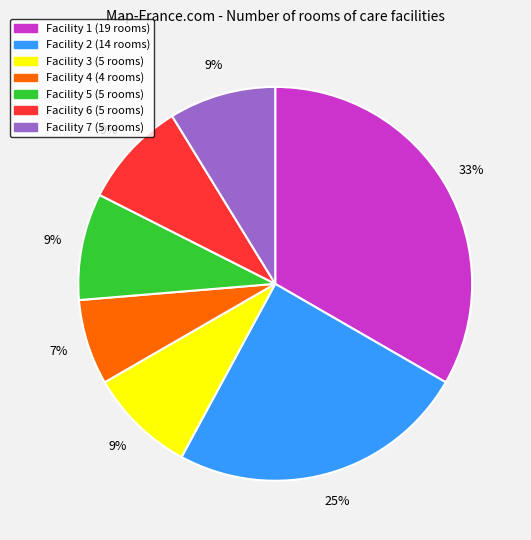

To the nearest percent, what is the average slice percentage?

14%